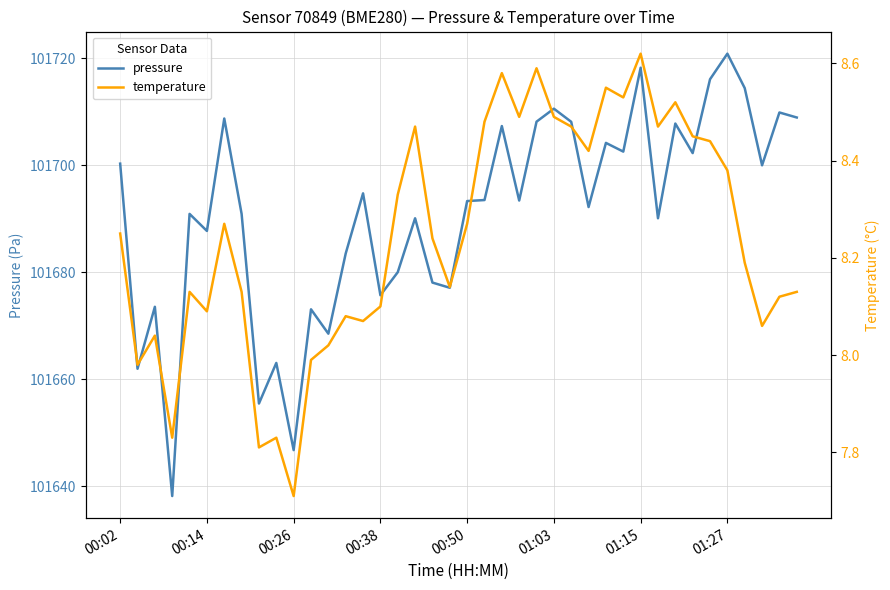

What is the greatest value displayed?

101720.9